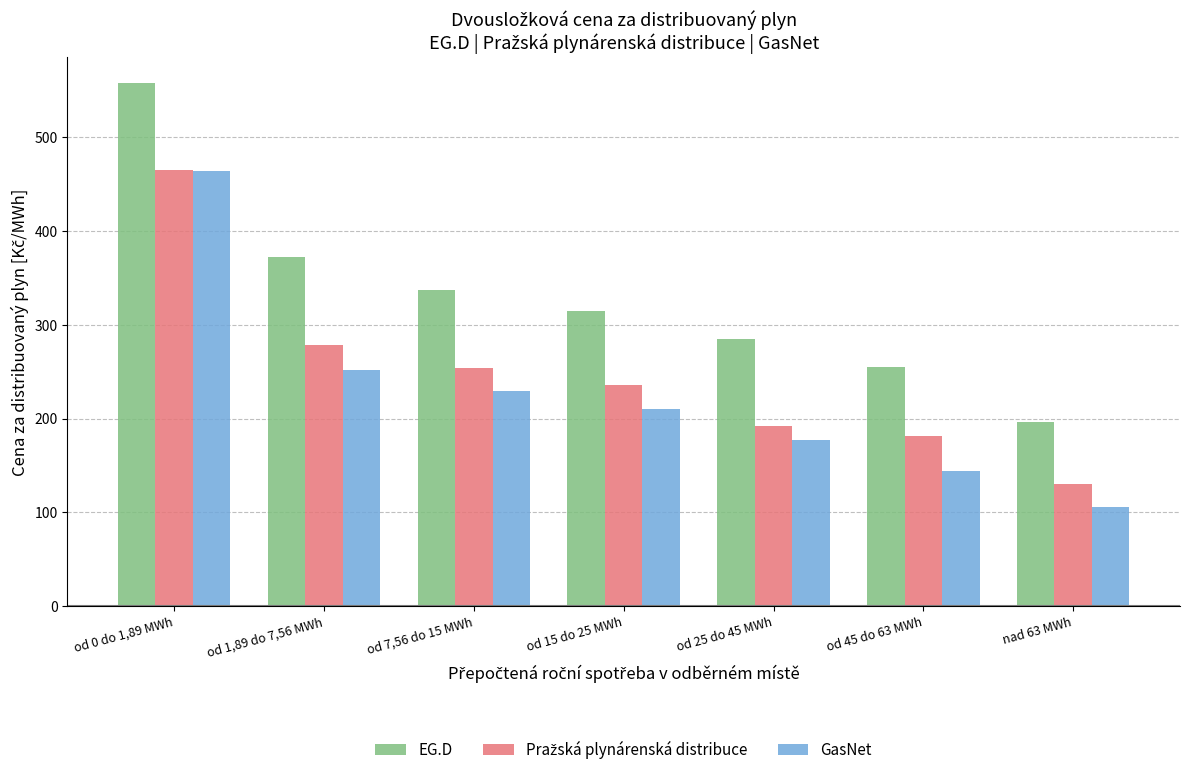

What is the average value of the GasNet series?

226.1